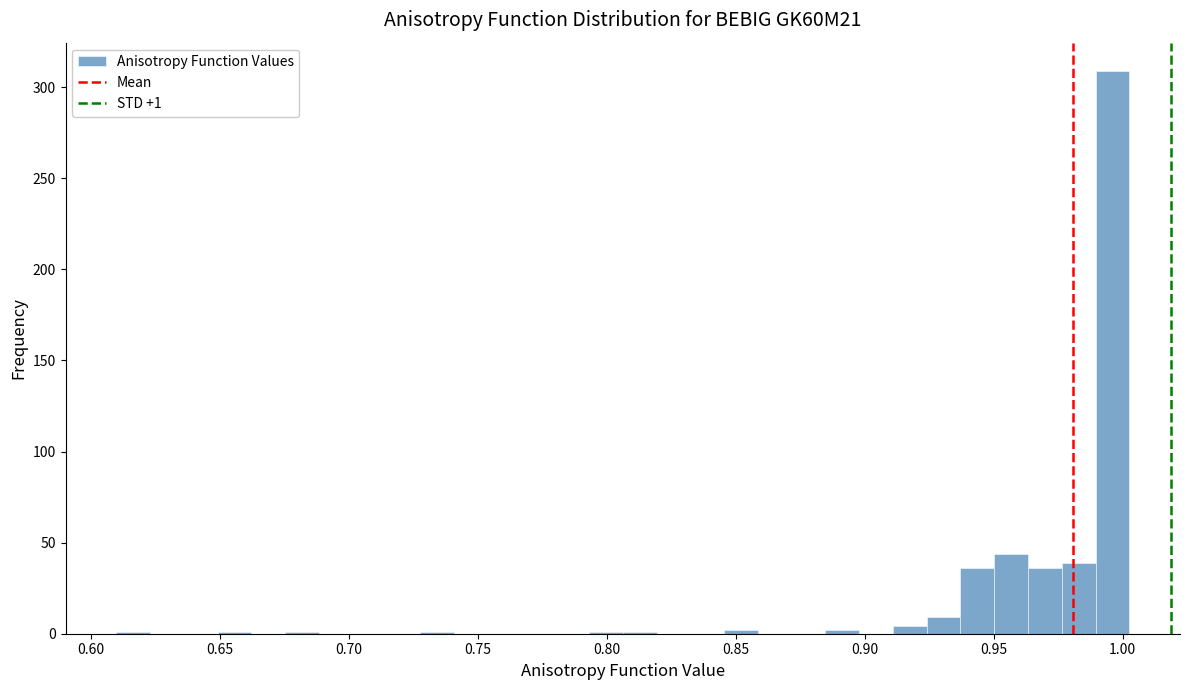

Around what value on the x-axis is the tallest bar? Give the approximate position of its centre, as read against the axis.

0.995